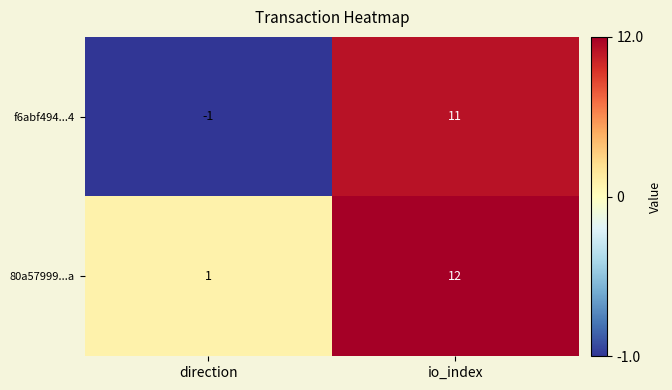

Rank the series by their average value, from lowest to highest.

f6abf494...4, 80a57999...a